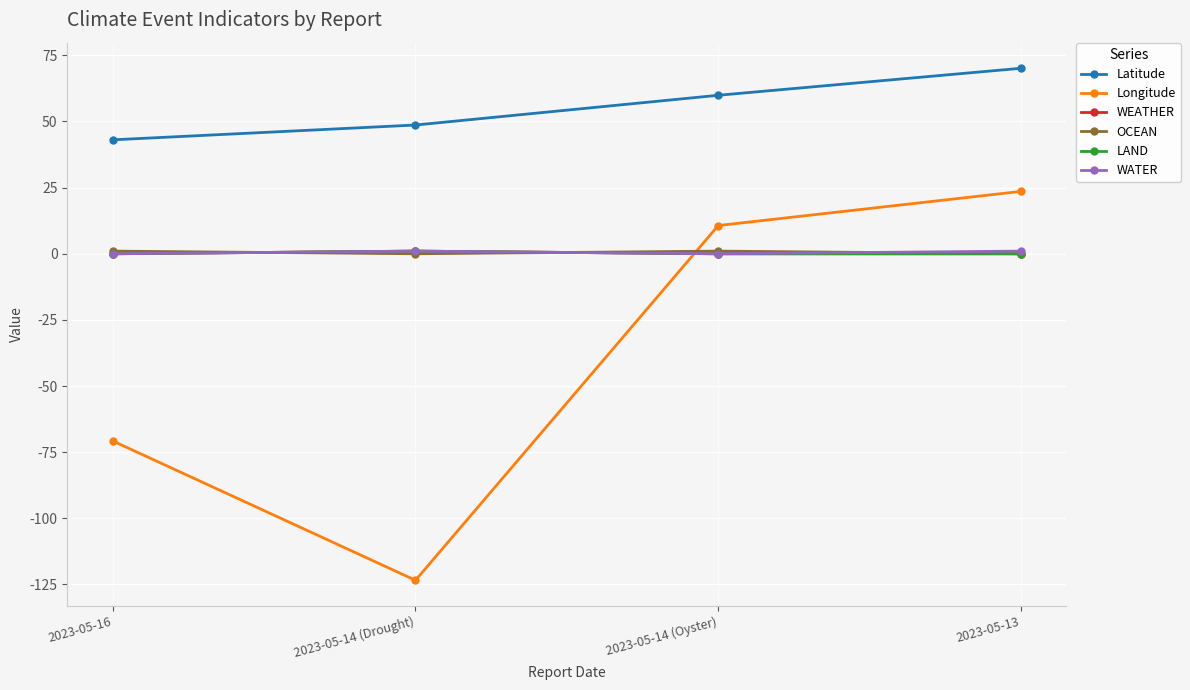

True or false: OCEAN and WATER intersect in this chart.

True